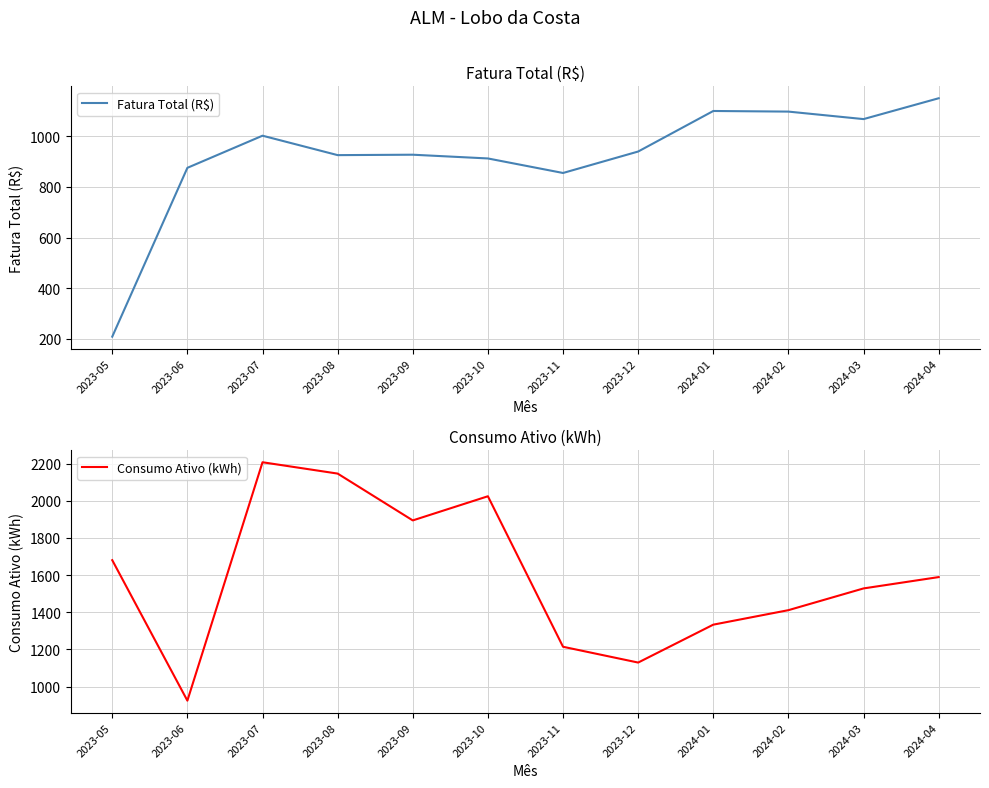

Where is the first local minimum for Fatura Total (R$)?

2023-08